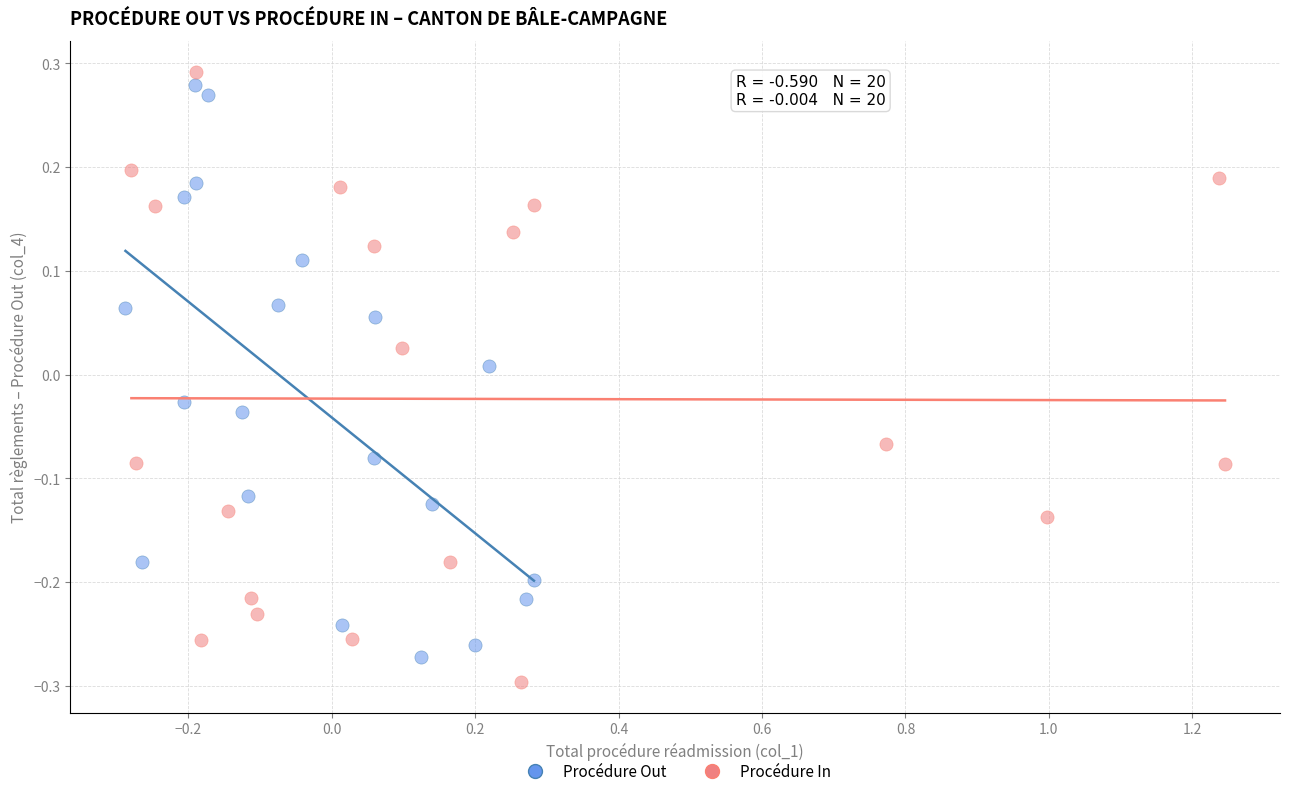

Which series has the largest Y range (max minus min)?

Procédure In